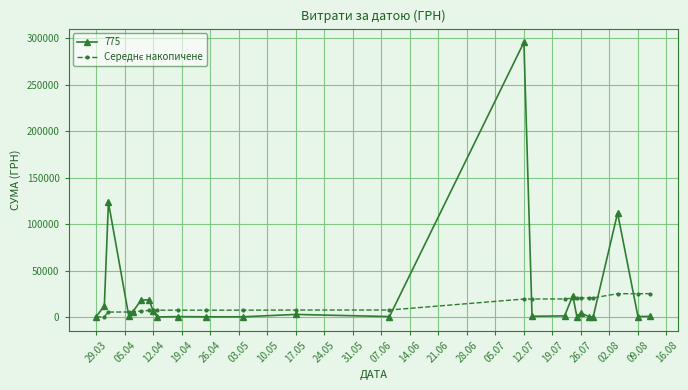

What is the value of the 775 point at the 23rd from the left?

111990.4